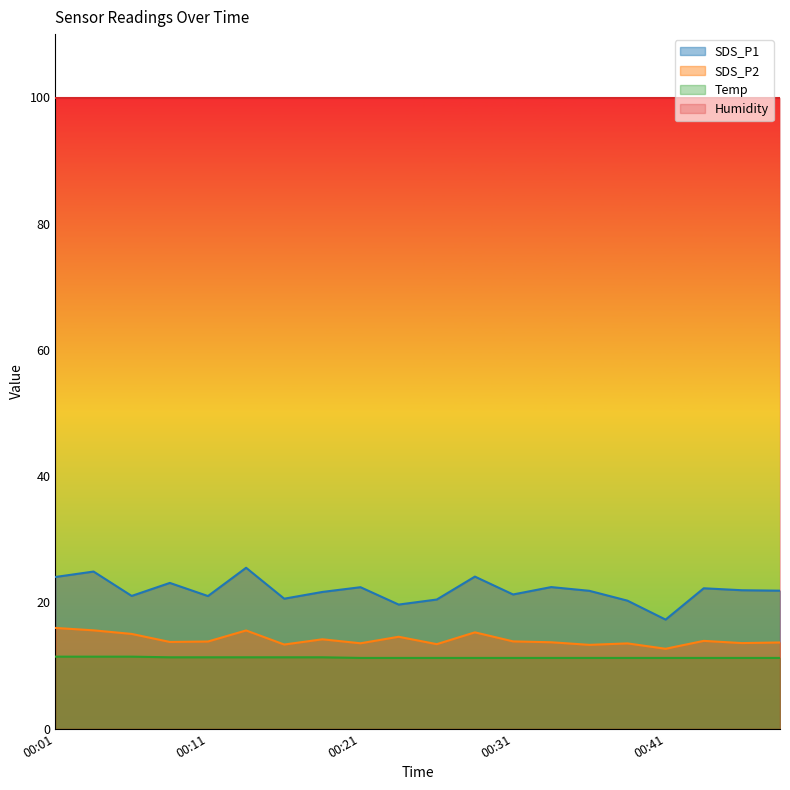

What is the smallest value displayed?

11.2